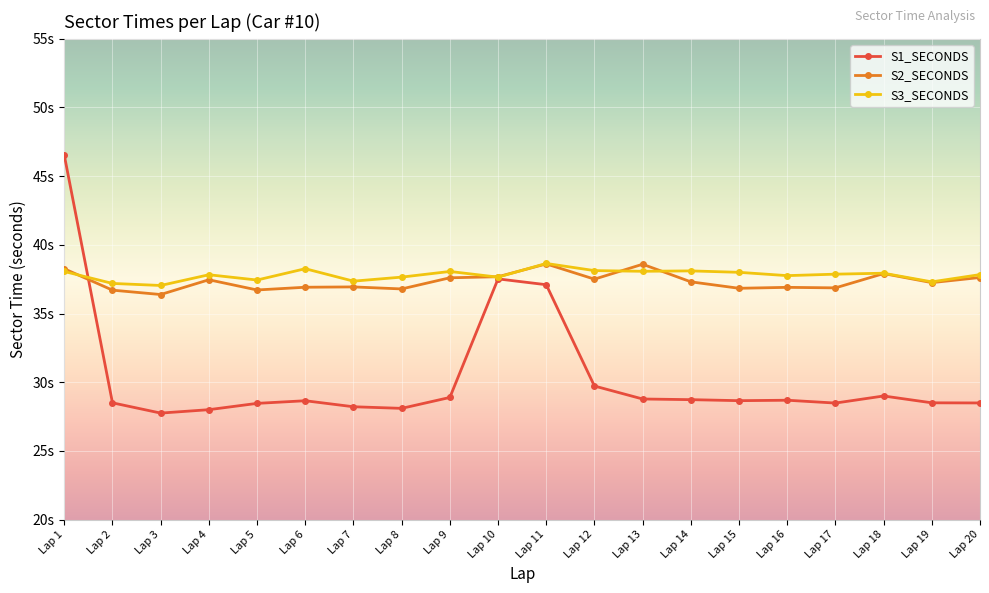

Does the chart have visible grid lines?

Yes